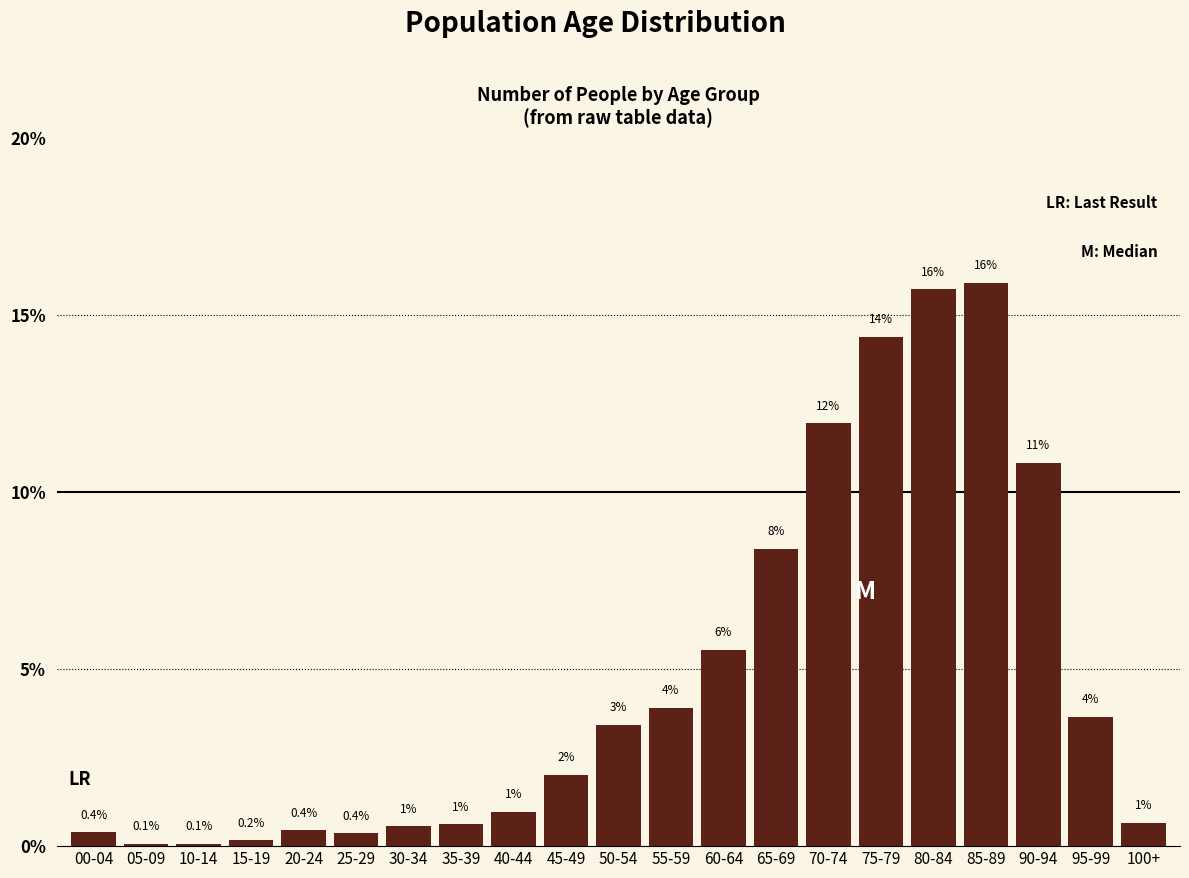

The value at 40-44 is 1.0. True or false?

True